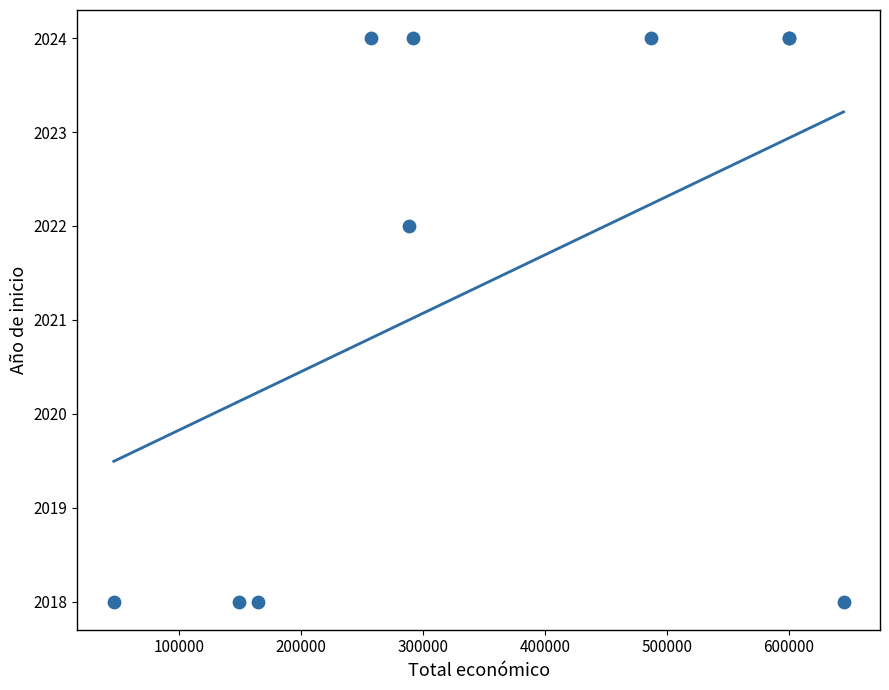

What Y value in the scatter plot is closest to 2021?

2022